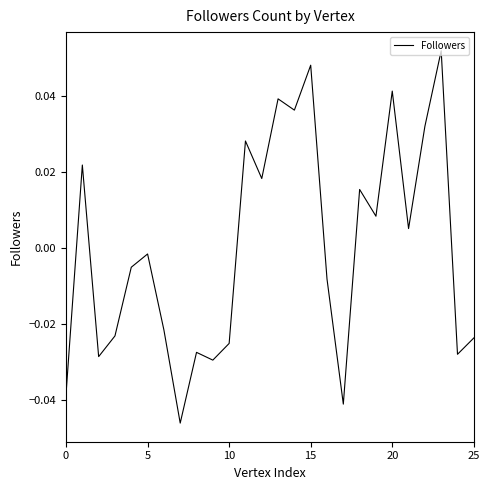

At which label is the value closest to 0?

5